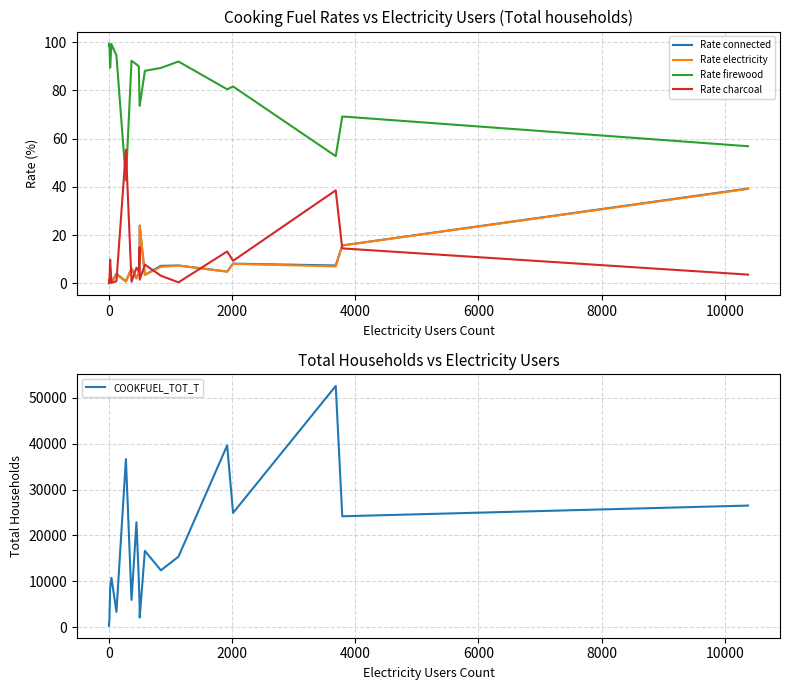

True or false: Rate firewood and Rate charcoal intersect in this chart.

True